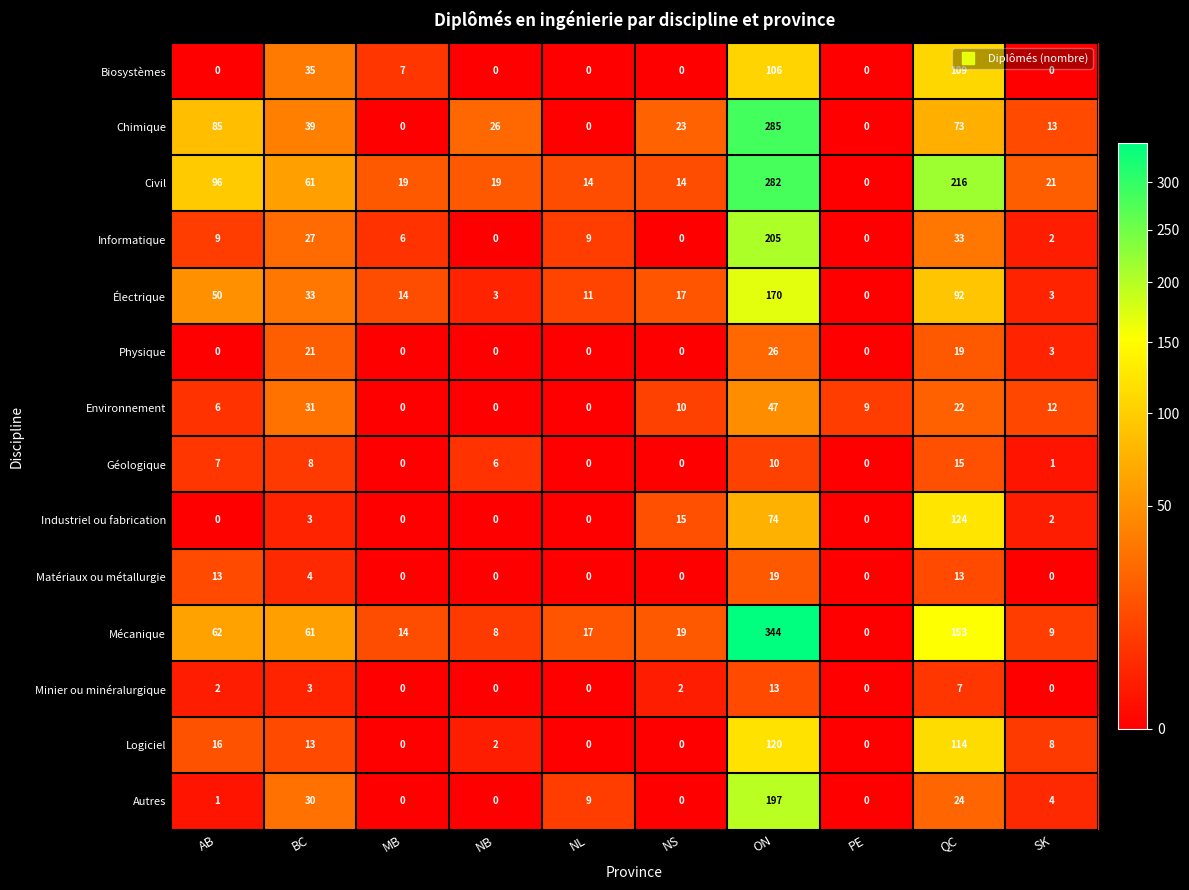

What is the average value of the Biosystèmes series?

26